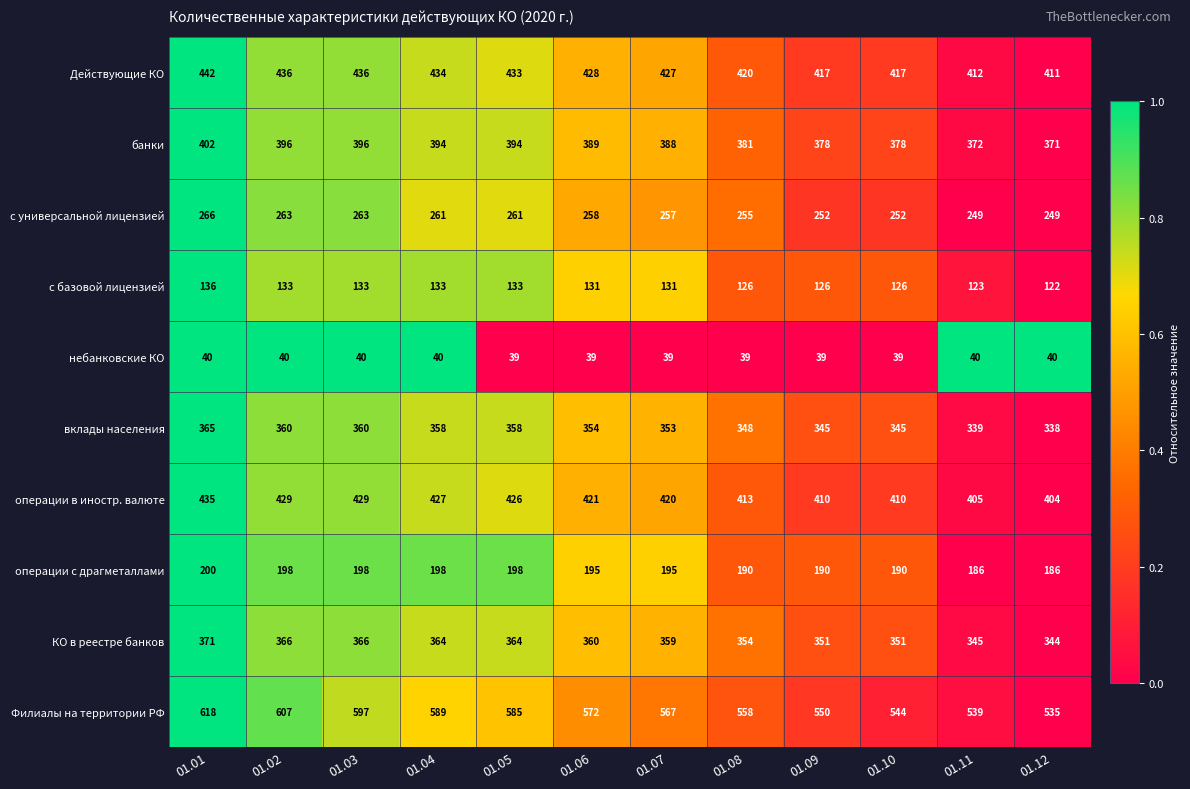

At which category is the sum across all series the highest?

01.01